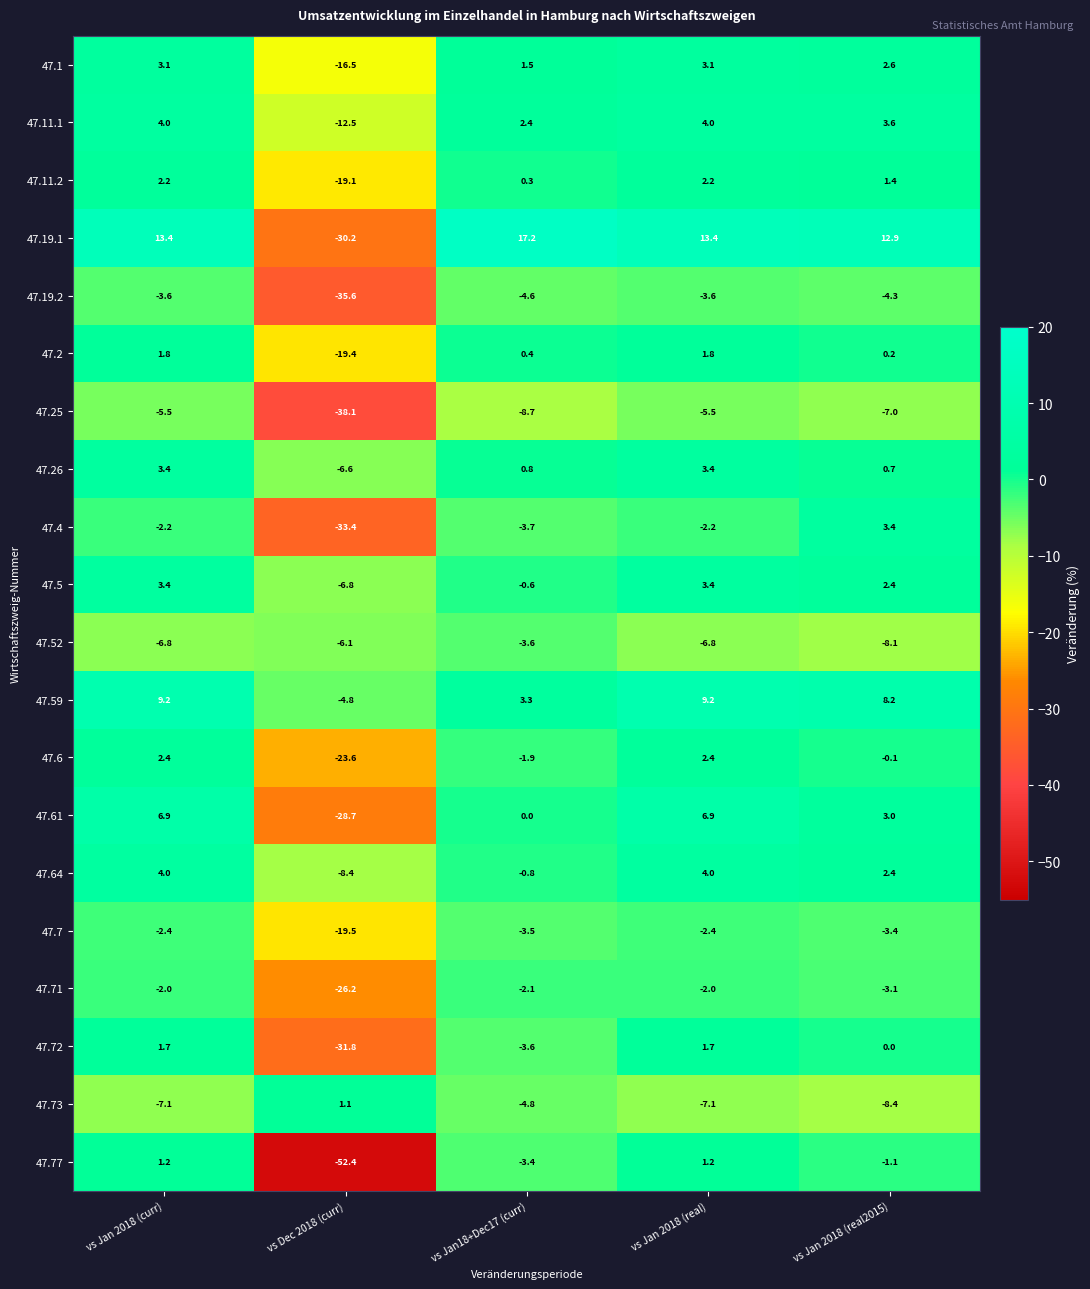

True or false: 47.4 has a value of -2.2 at vs Jan 2018 (curr).

True